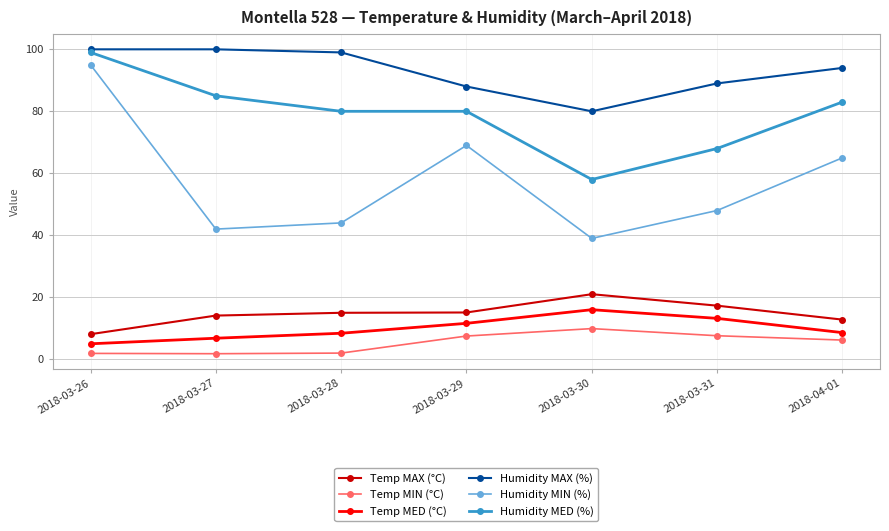

How many data points in Humidity MIN (%) are less than 48?

3